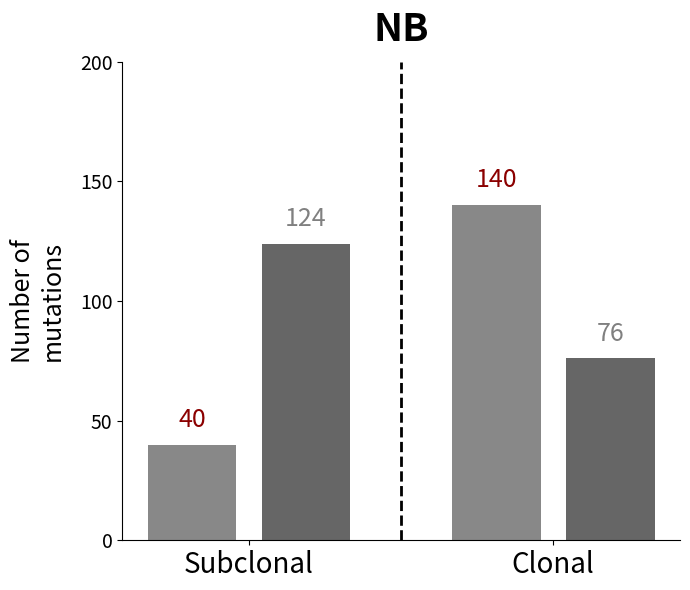

What is the greatest value displayed?

140